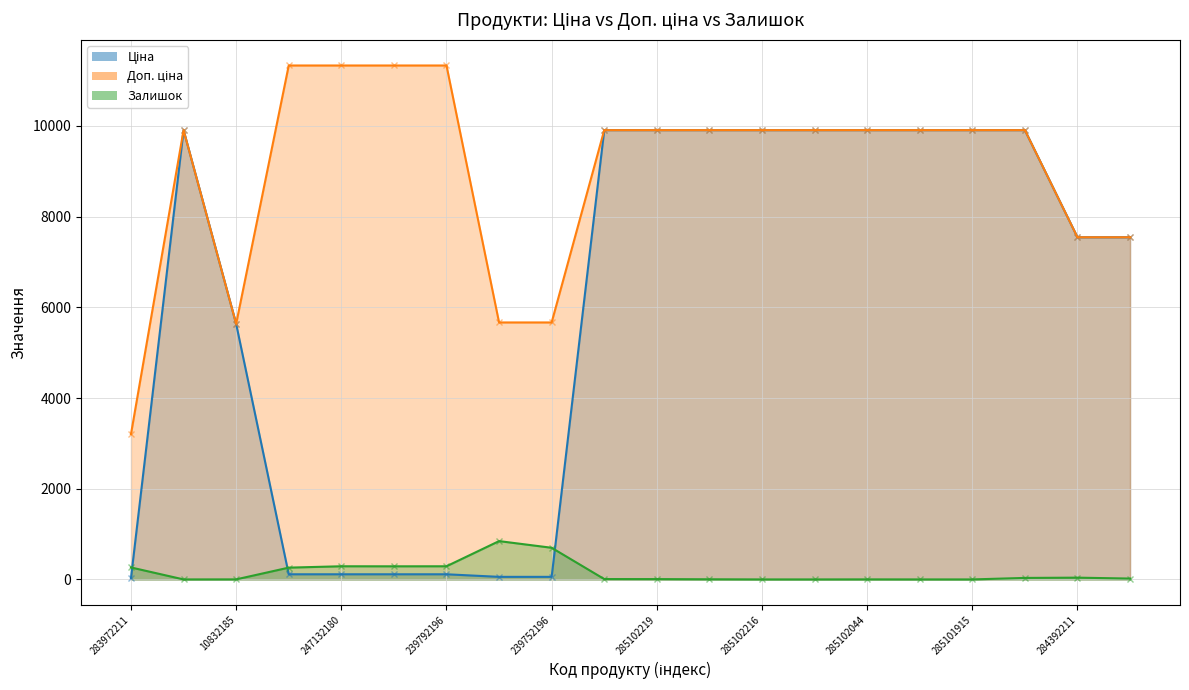

Which series changed the most between 239792196 and 285102221?

Ціна